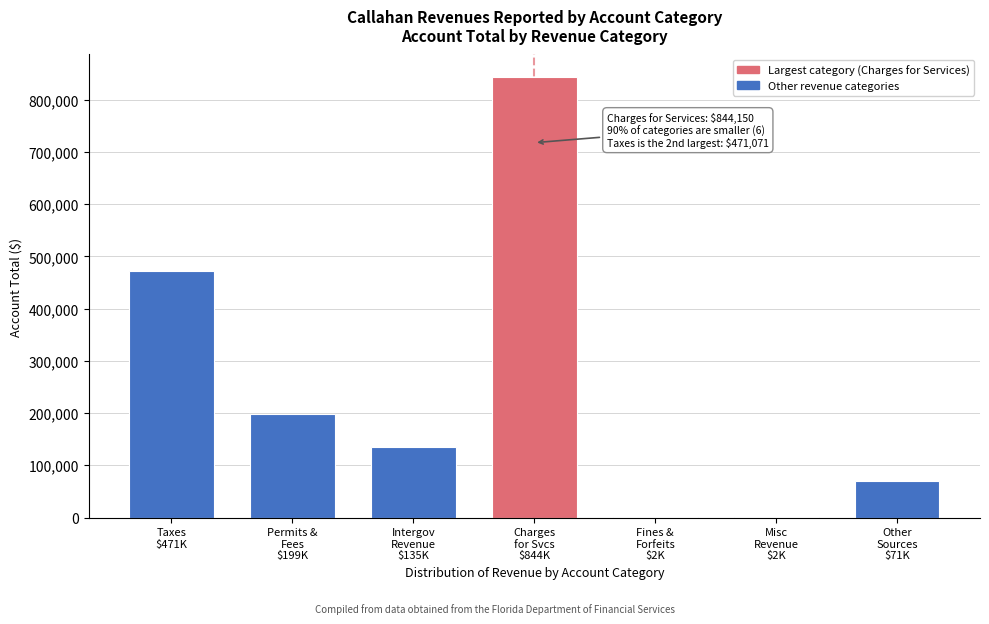

How many data points does each series have?

7